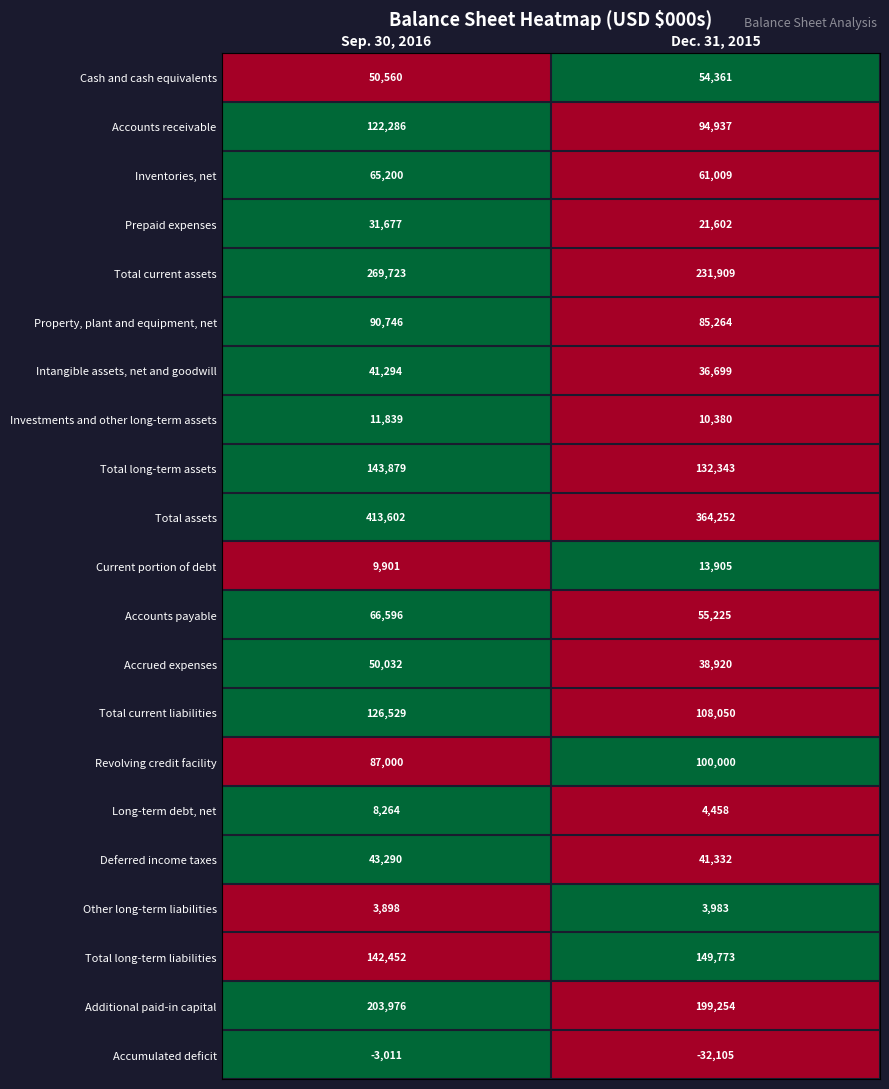

What value does the Property, plant and equipment, net series have at Dec. 31, 2015?

85264